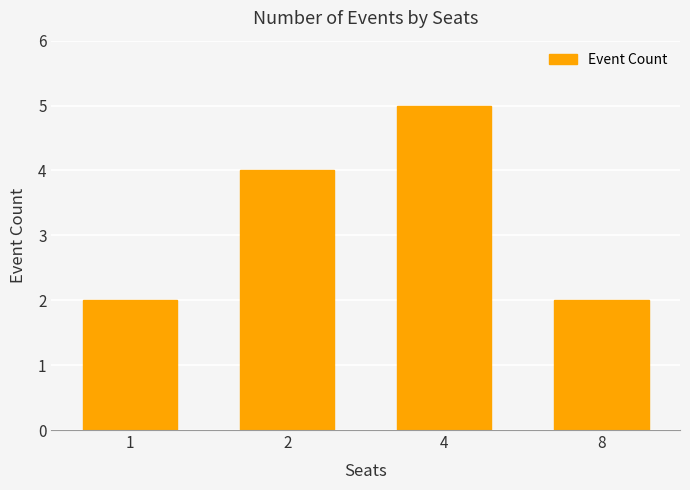

True or false: the data shows 7 at 2.

False